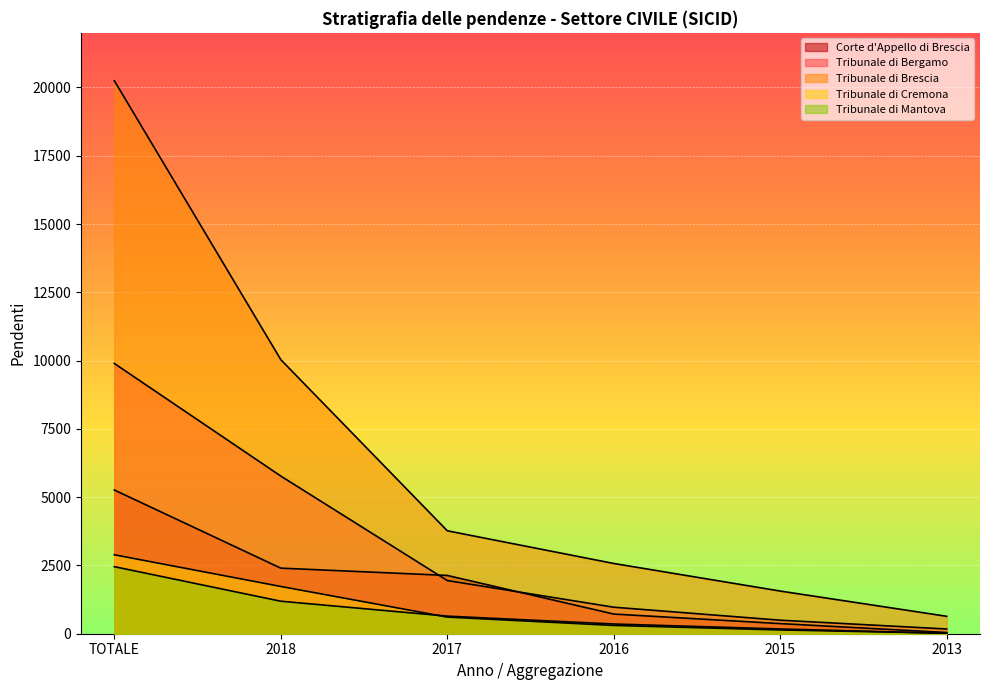

What position from the right is TOTALE?

6